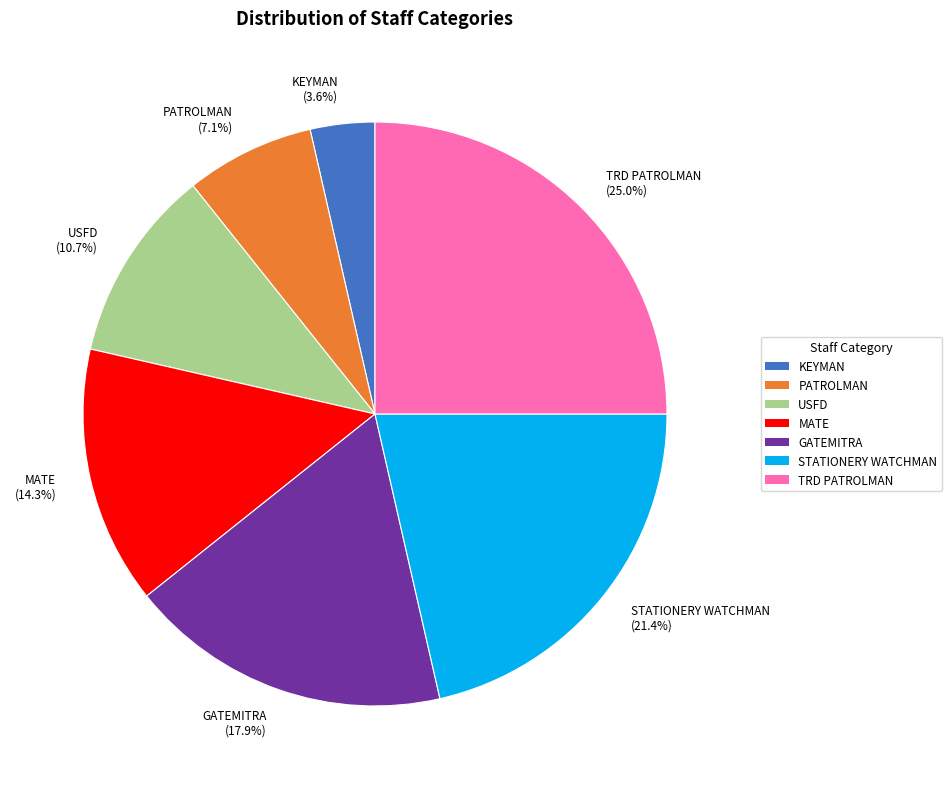

To the nearest percent, what percentage of the pie is STATIONERY WATCHMAN?

21%